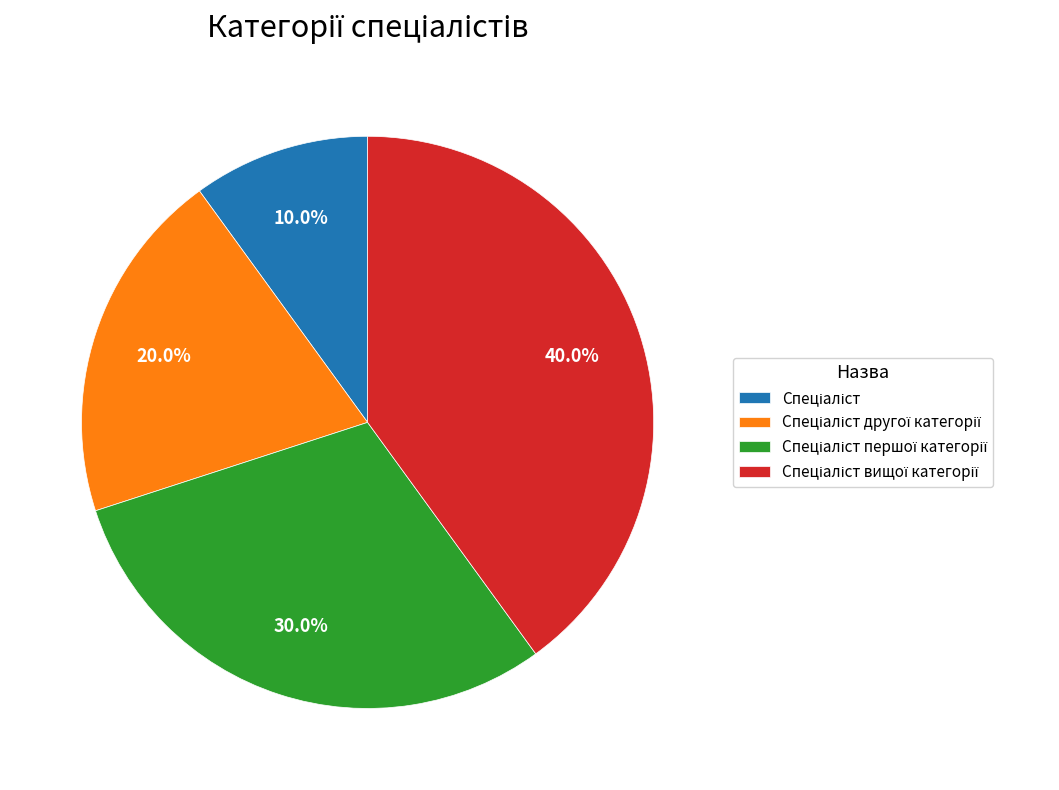

Does any single category account for the majority?

No